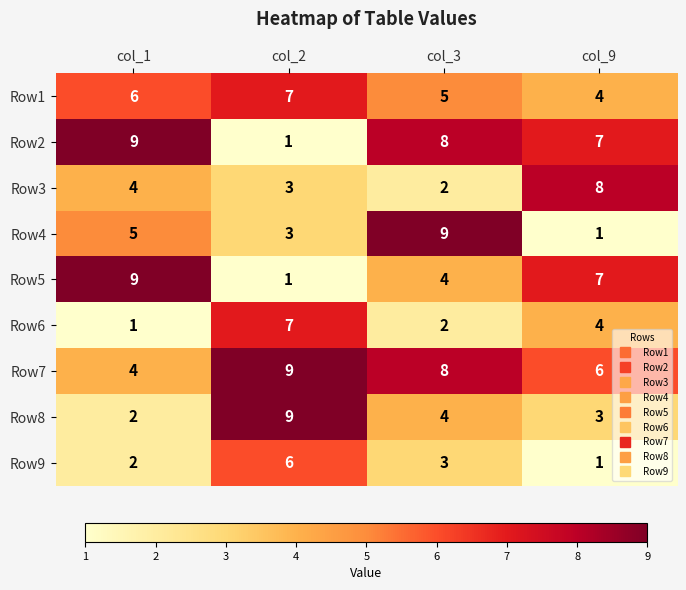

What is the maximum value for Row3?

8